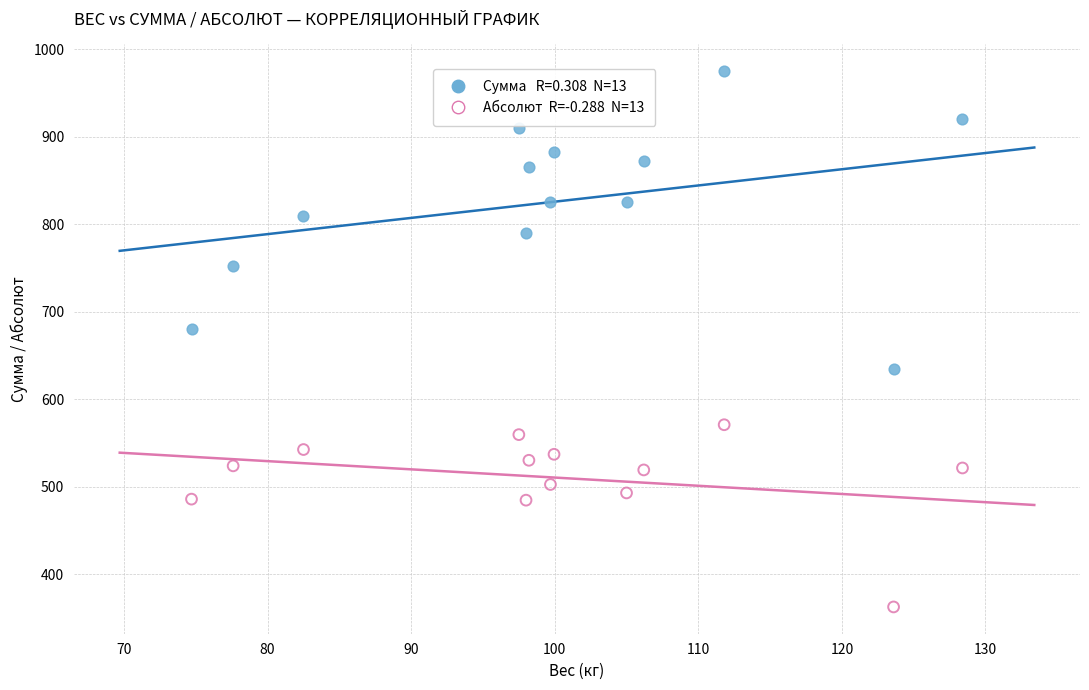

Across all data points, what is the range of X values (max minus min)?

53.7